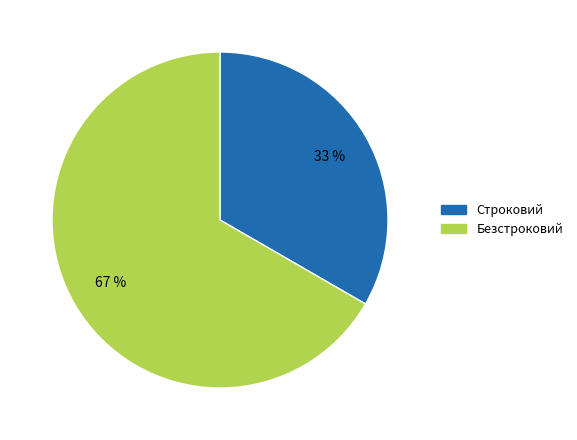

How many segments does this pie chart have?

2